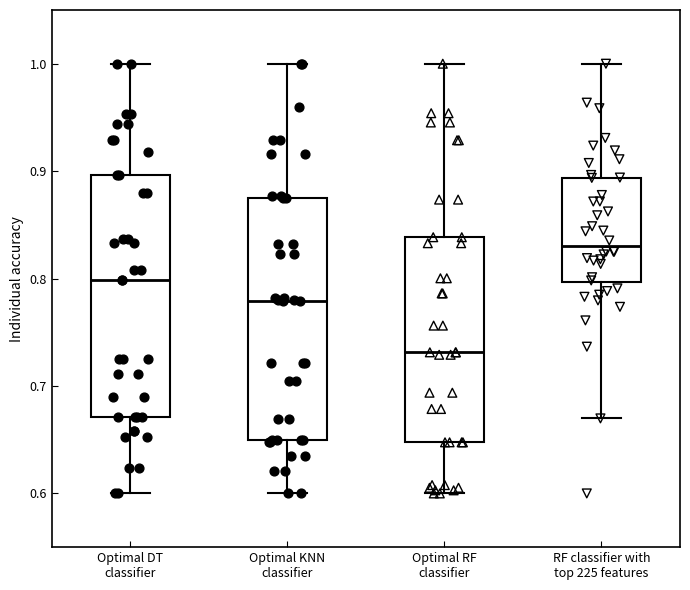

Reading left to right, read every box against the y-axis: the position of its median line, the range the box covers, and the ends of its whiskers. The values are not printed on the chart, so give them approximately, as read against the axis.

Optimal DT classifier: median 0.80, box 0.67 to 0.90, whiskers 0.60 to 1.00
Optimal KNN classifier: median 0.78, box 0.65 to 0.87, whiskers 0.60 to 1.00
Optimal RF classifier: median 0.73, box 0.65 to 0.84, whiskers 0.60 to 1.00
RF classifier with top 225 features: median 0.83, box 0.80 to 0.89, whiskers 0.67 to 1.00